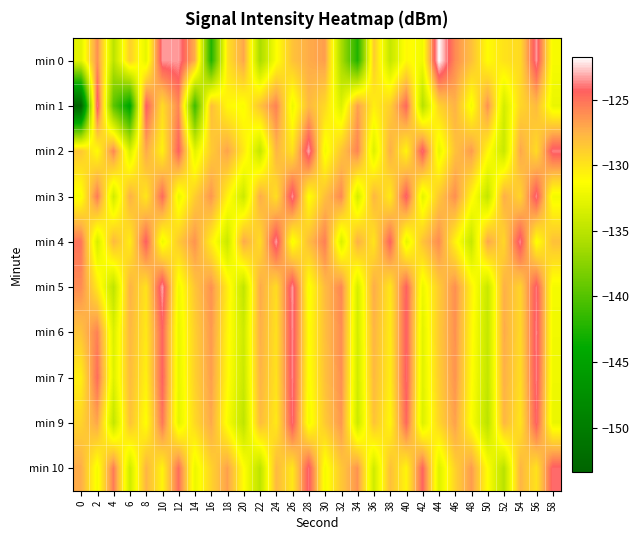

List the series in order of their peak value, lowest first.

min 9, min 10, min 1, min 7, min 6, min 3, min 4, min 5, min 2, min 0